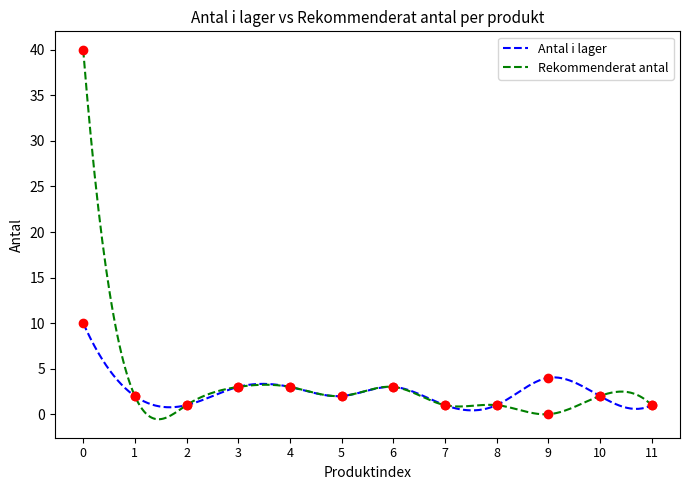

True or false: Rekommenderat antal and Antal i lager intersect in this chart.

True